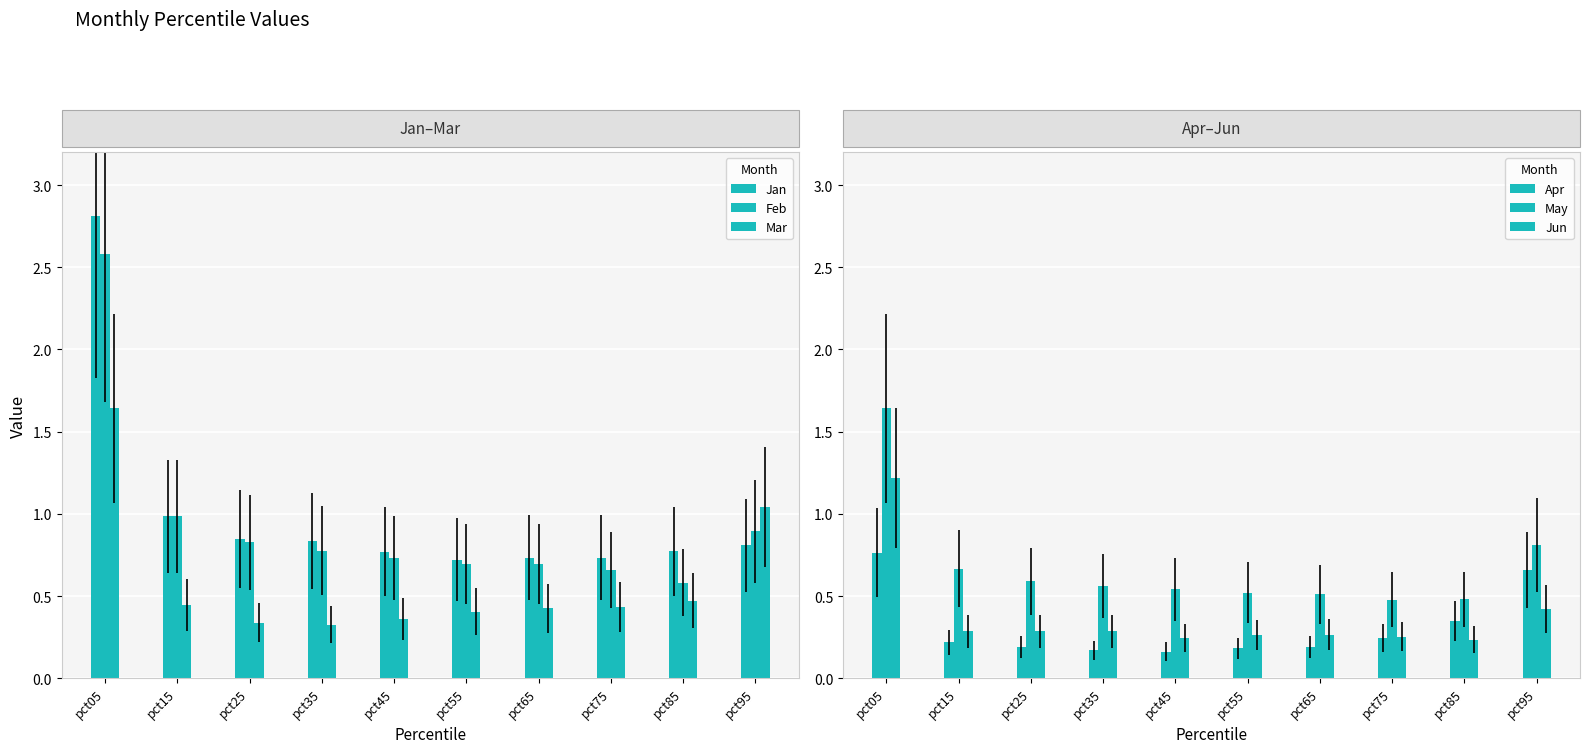

What is the spread (max minus min) of values at pct35?

0.7